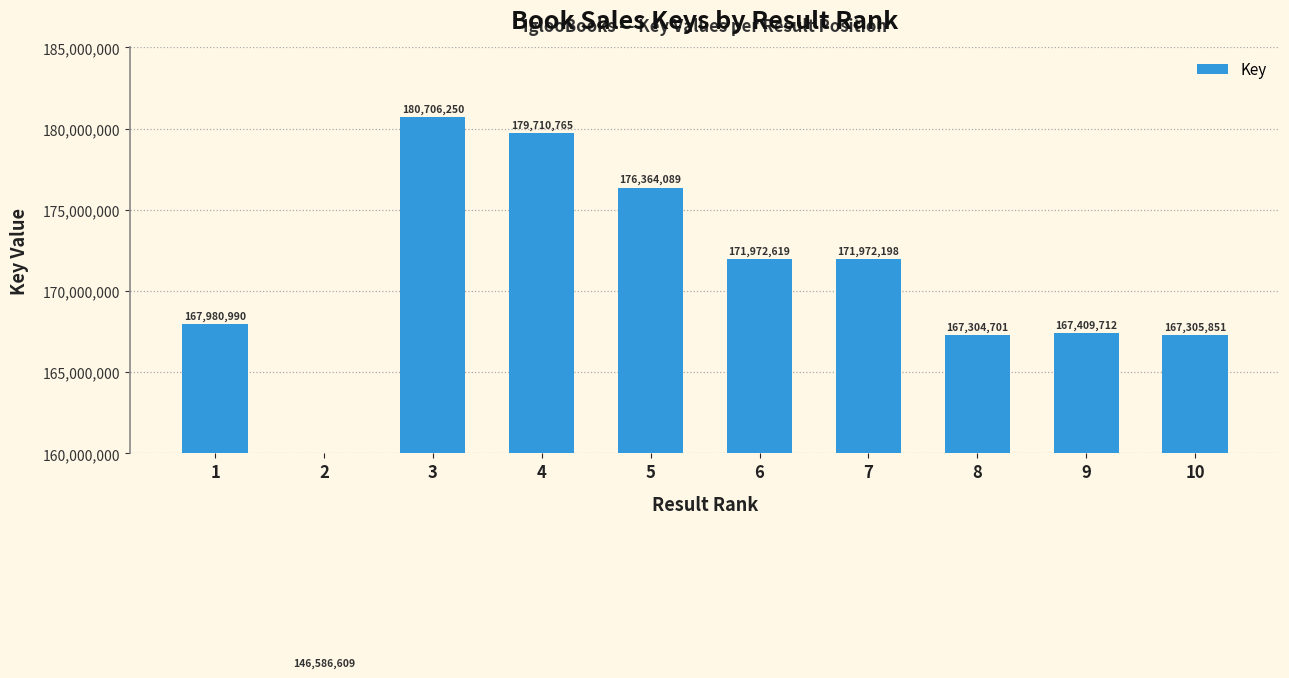

What is the difference between the values at 10 and 1?

675139